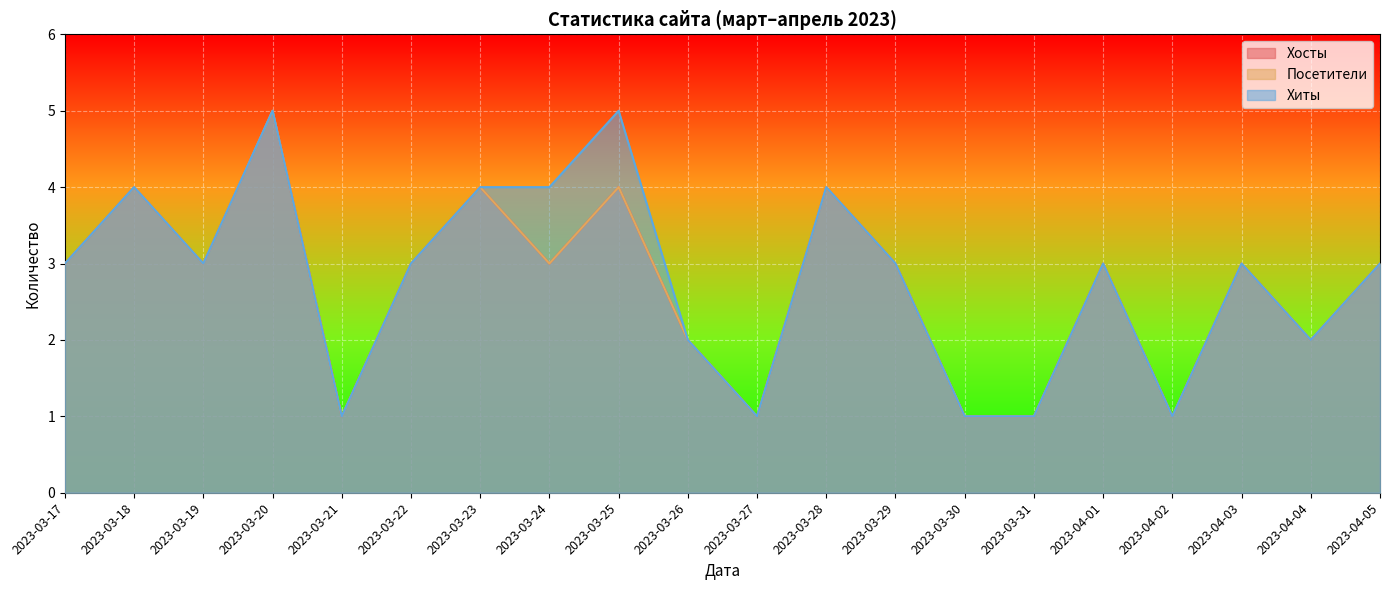

What is the sum of the Посетители values at 2023-04-03 and 2023-04-04?

5